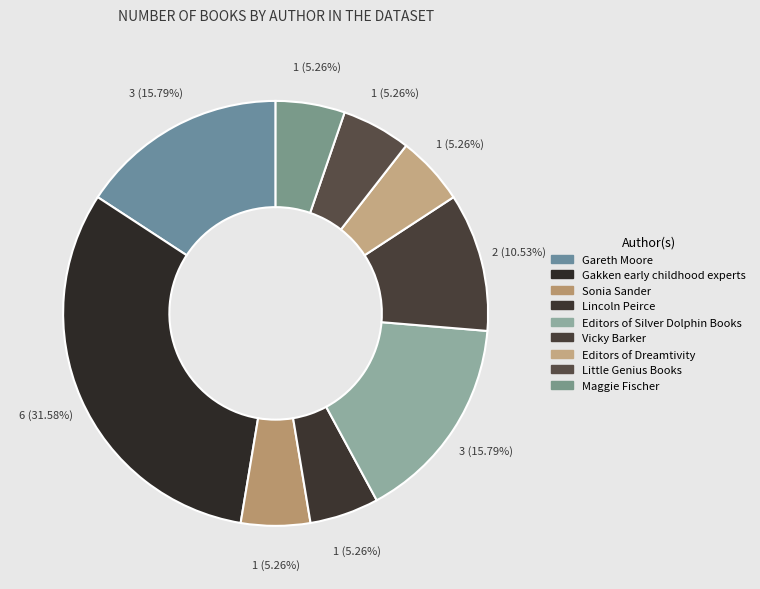

How many segments does this pie chart have?

9